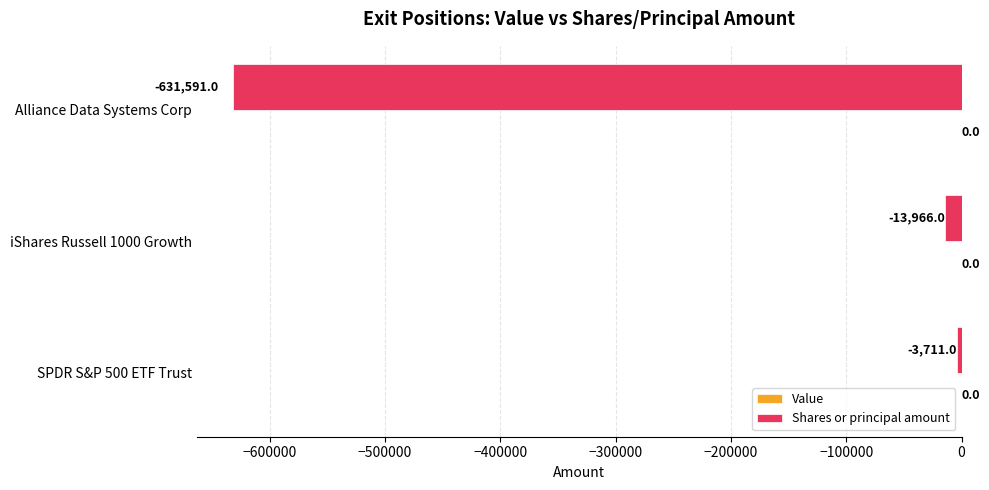

True or false: the data shows -13966 at iShares Russell 1000 Growth.

True